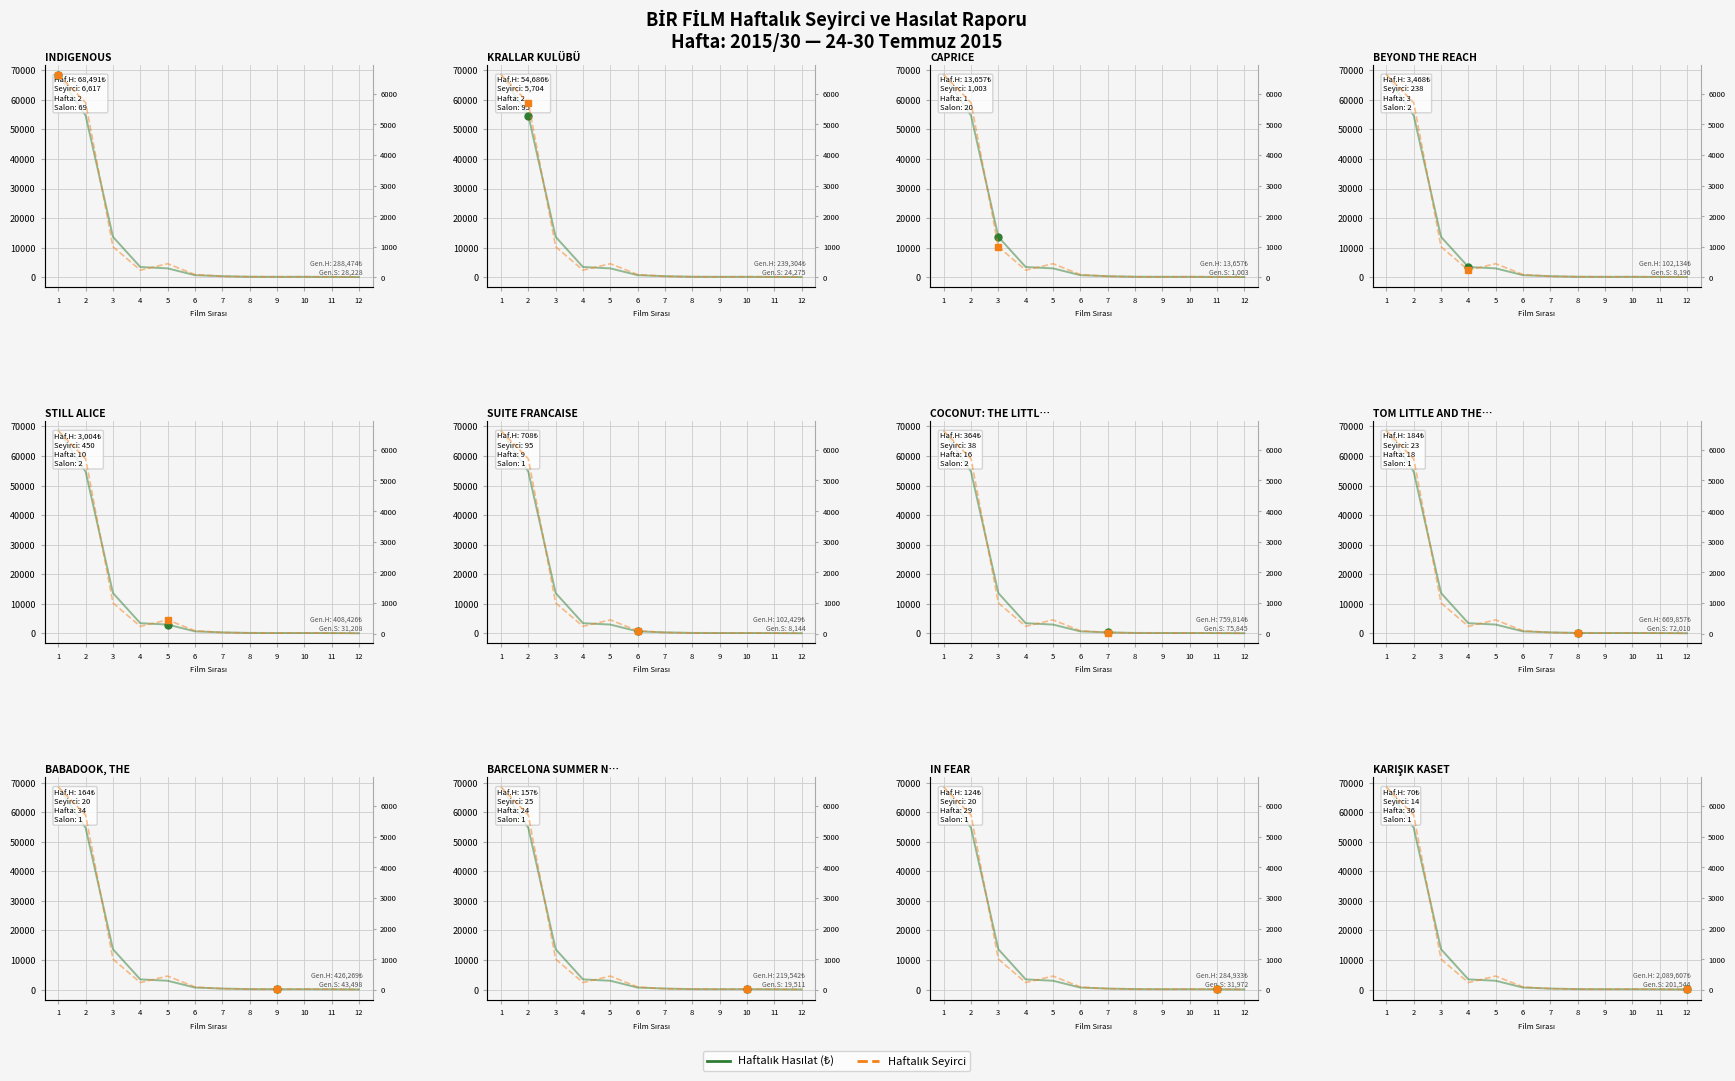

Which has a higher value, 1 or 11?

1